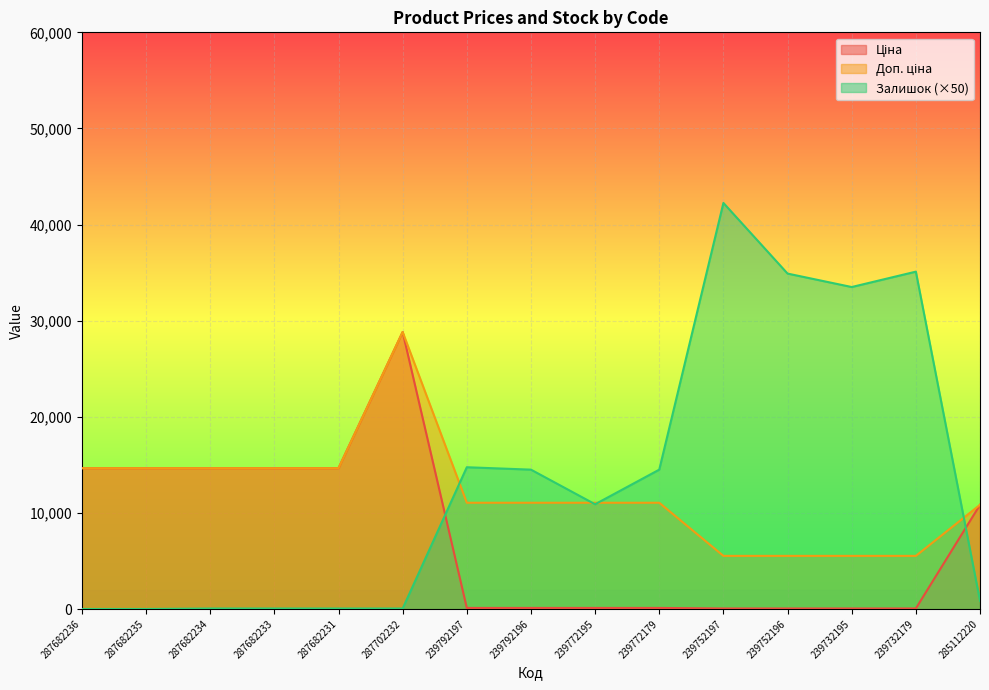

Reading left to right, list all the values displayed in this chart.

Ціна: 287682236=14649.6	287682235=14649.6	287682234=14649.6	287682233=14649.6	287682231=14649.6	287702232=28821.8	239792197=110.5	239792196=110.5	239772195=110.5	239772179=110.5	239752197=55.3	239752196=55.3	239732195=55.3	239732179=55.3	285112220=10840.1
Доп. ціна: 287682236=14649.6	287682235=14649.6	287682234=14649.6	287682233=14649.6	287682231=14649.6	287702232=28821.8	239792197=11055.0	239792196=11055.0	239772195=11055.0	239772179=11055.0	239752197=5528.0	239752196=5528.0	239732195=5528.0	239732179=5528.0	285112220=10840.1
Залишок: 287682236=0.0	287682235=0.0	287682234=50.0	287682233=50.0	287682231=50.0	287702232=50.0	239792197=14750.0	239792196=14500.0	239772195=10900.0	239772179=14500.0	239752197=42250.0	239752196=34900.0	239732195=33500.0	239732179=35100.0	285112220=850.0